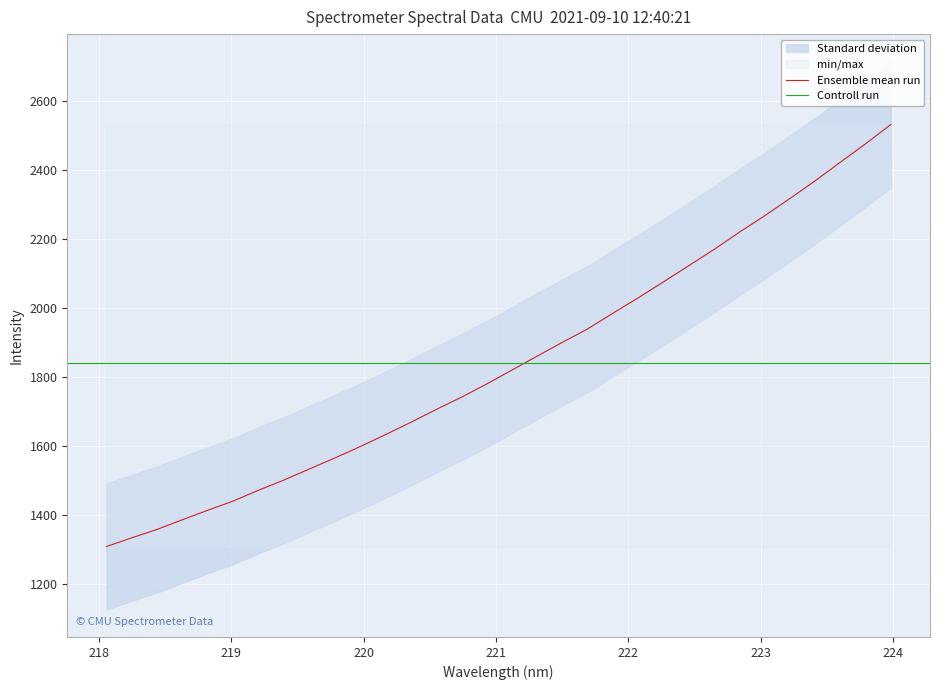

What is the approximate value at 219.9712?

1597.3